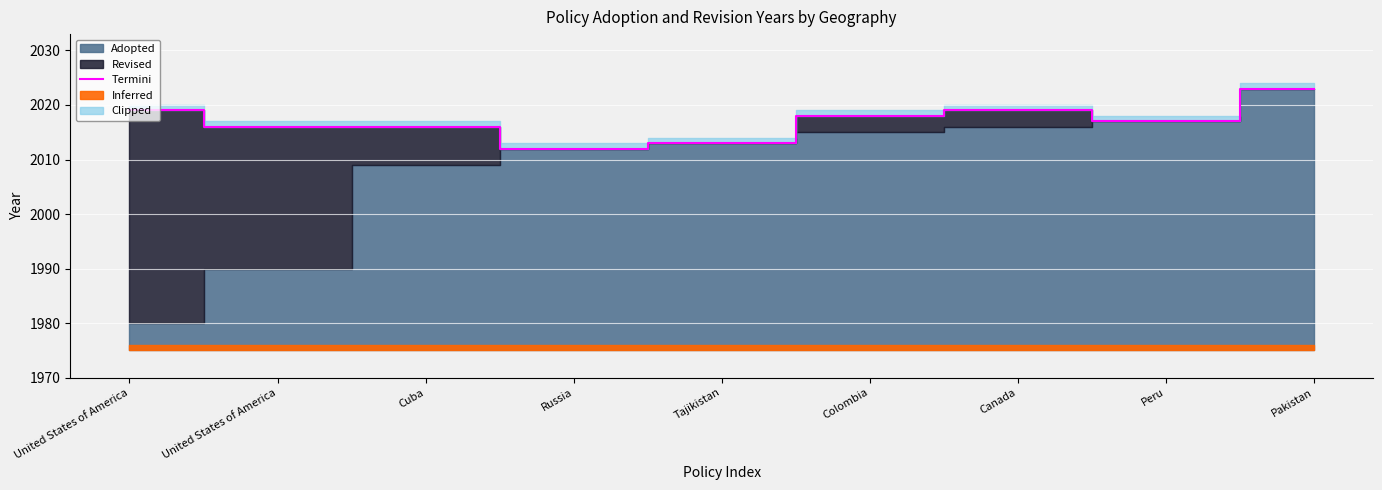

What is the value of the 3rd point from the left?

2016